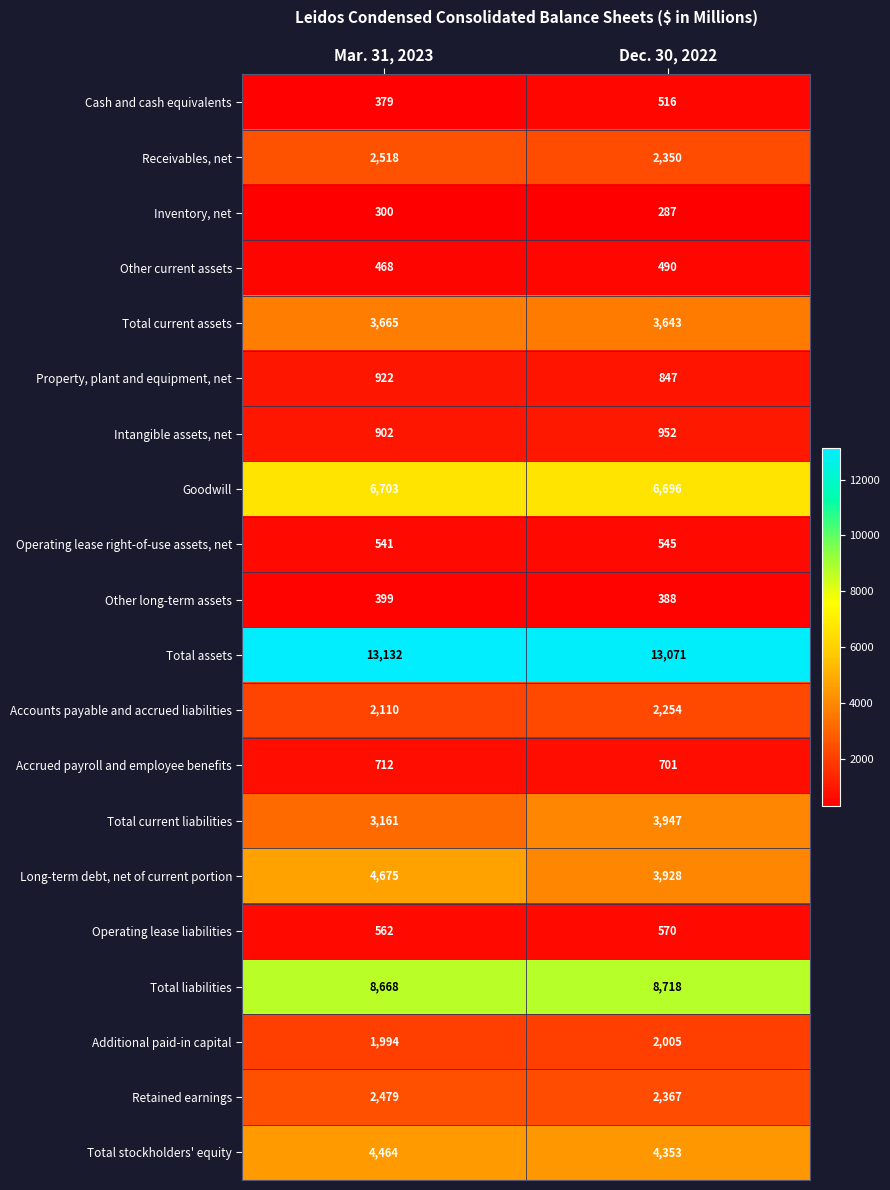

List the series in order of their peak value, lowest first.

Inventory, net, Other long-term assets, Other current assets, Cash and cash equivalents, Operating lease right-of-use assets, net, Operating lease liabilities, Accrued payroll and employee benefits, Property, plant and equipment, net, Intangible assets, net, Additional paid-in capital, Accounts payable and accrued liabilities, Retained earnings, Receivables, net, Total current assets, Total current liabilities, Total stockholders' equity, Long-term debt, net of current portion, Goodwill, Total liabilities, Total assets